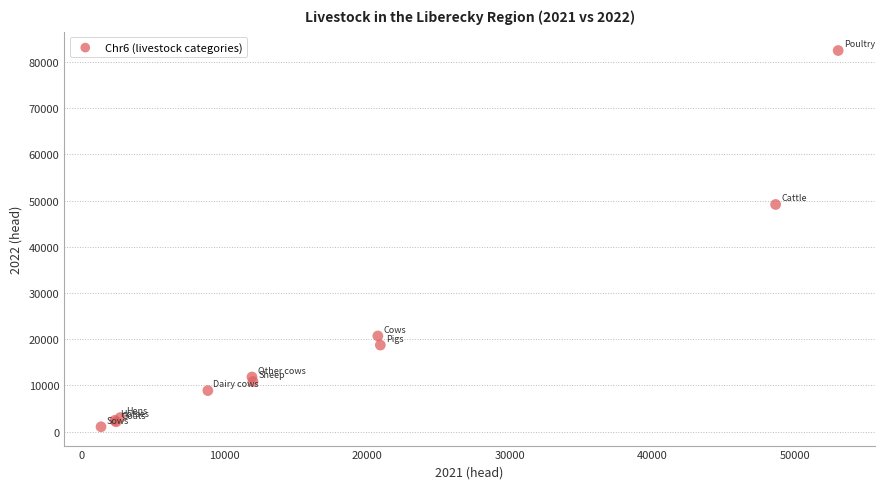

What Y value in the scatter plot is closest to 41750?

49144